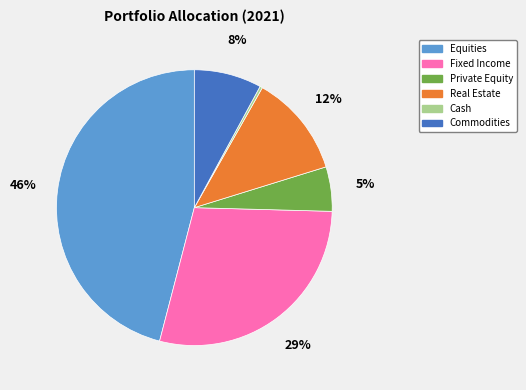

Is the sum of Real Estate and Cash greater than half?

No